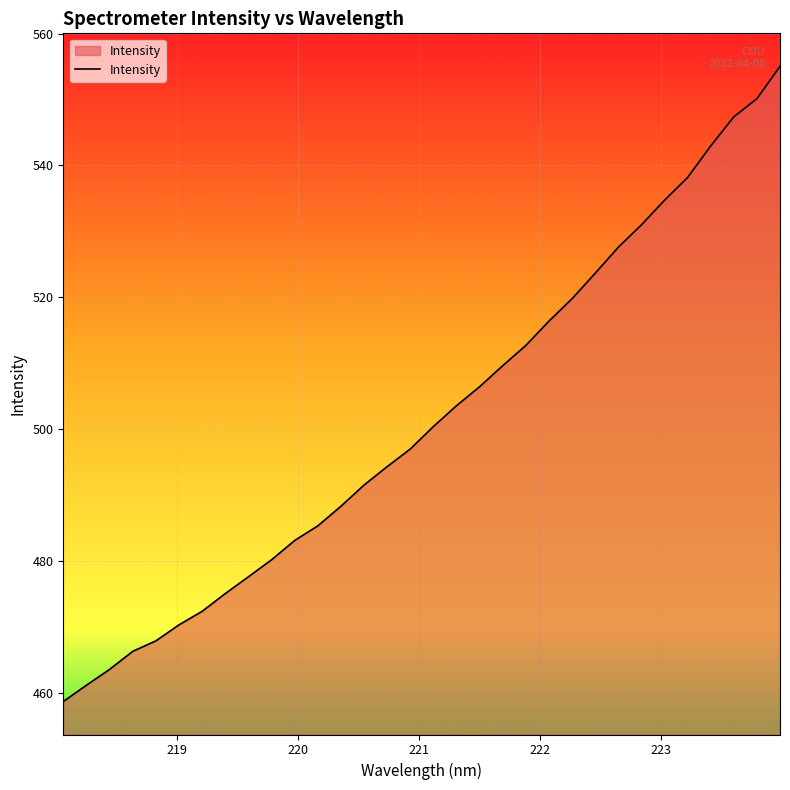

What is the greatest value displayed?

555.0